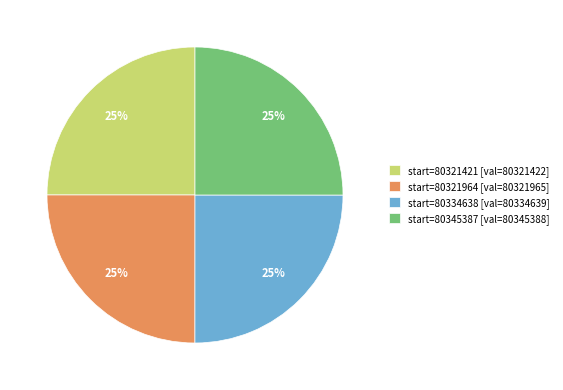

Is there any slice that represents more than half of the pie?

No